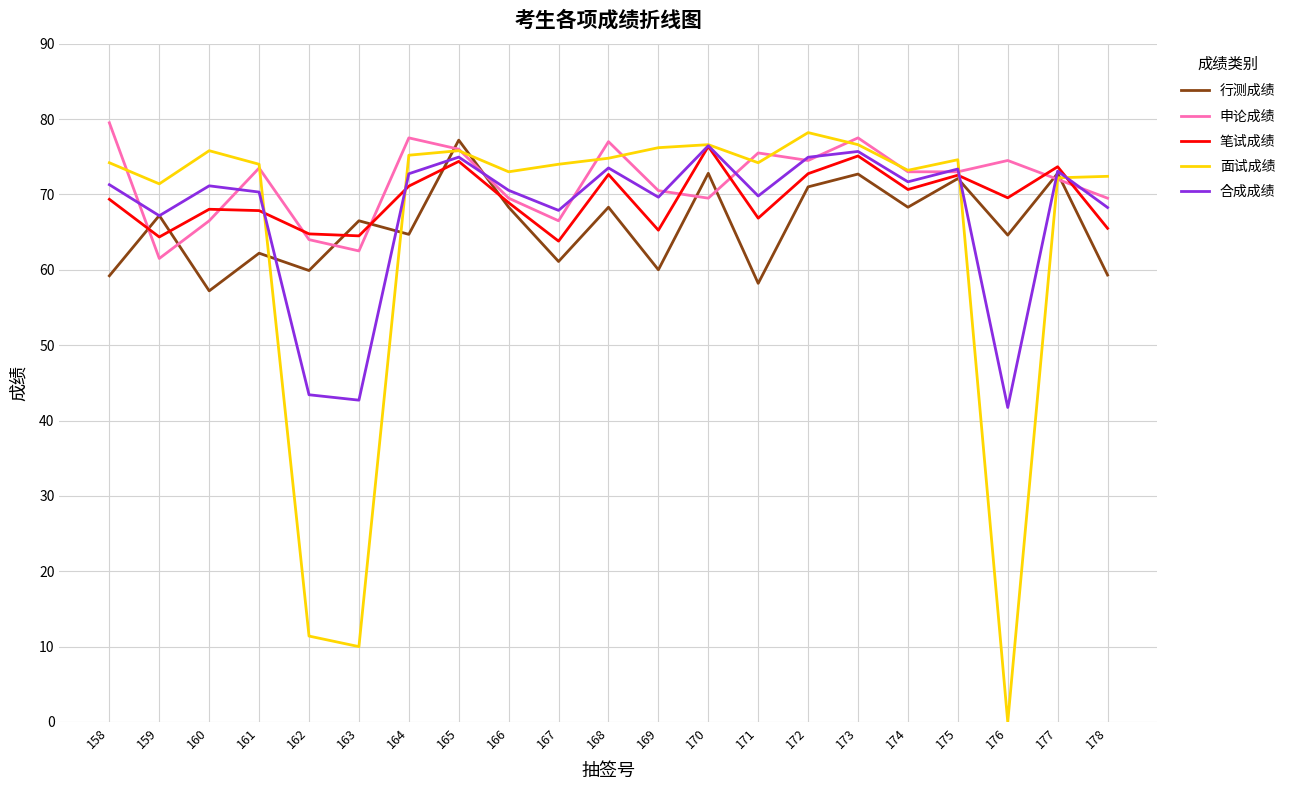

Which series ends up on top after the final intersection of 合成成绩 and 面试成绩?

面试成绩